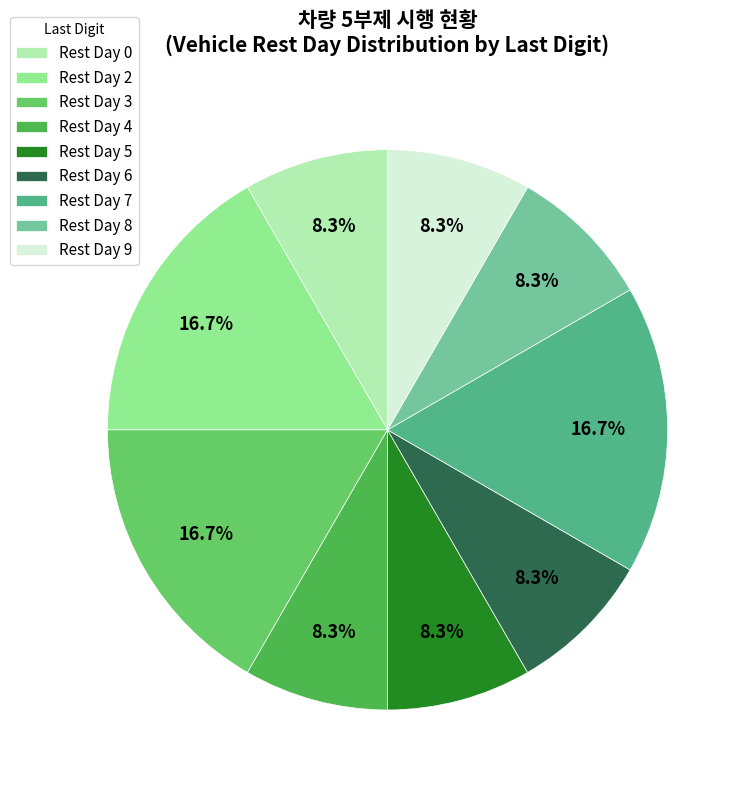

How many slices are in this pie chart?

9